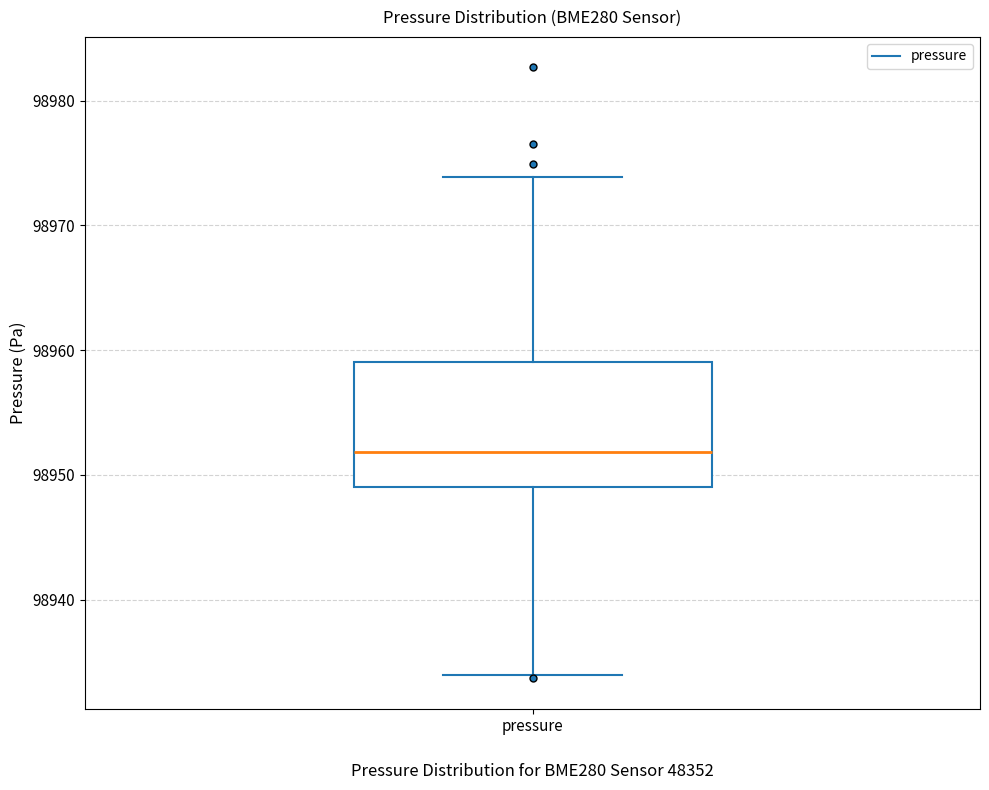

Transcribe this box plot: give where the median line is, the range the box spans, and where the two whiskers end, as read against the y-axis. The values are not printed on the chart, so give them approximately, as read against the axis.

median 98952, box 98949 to 98959, whiskers 98934 to 98974